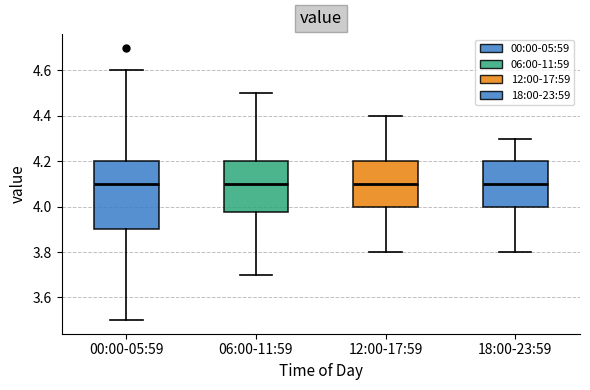

Reading left to right, read every box against the y-axis: the position of its median line, the range the box covers, and the ends of its whiskers. The values are not printed on the chart, so give them approximately, as read against the axis.

00:00-05:59: median 4.10, box 3.90 to 4.20, whiskers 3.50 to 4.60
06:00-11:59: median 4.10, box 3.98 to 4.20, whiskers 3.70 to 4.50
12:00-17:59: median 4.10, box 4.00 to 4.20, whiskers 3.80 to 4.40
18:00-23:59: median 4.10, box 4.00 to 4.20, whiskers 3.80 to 4.30